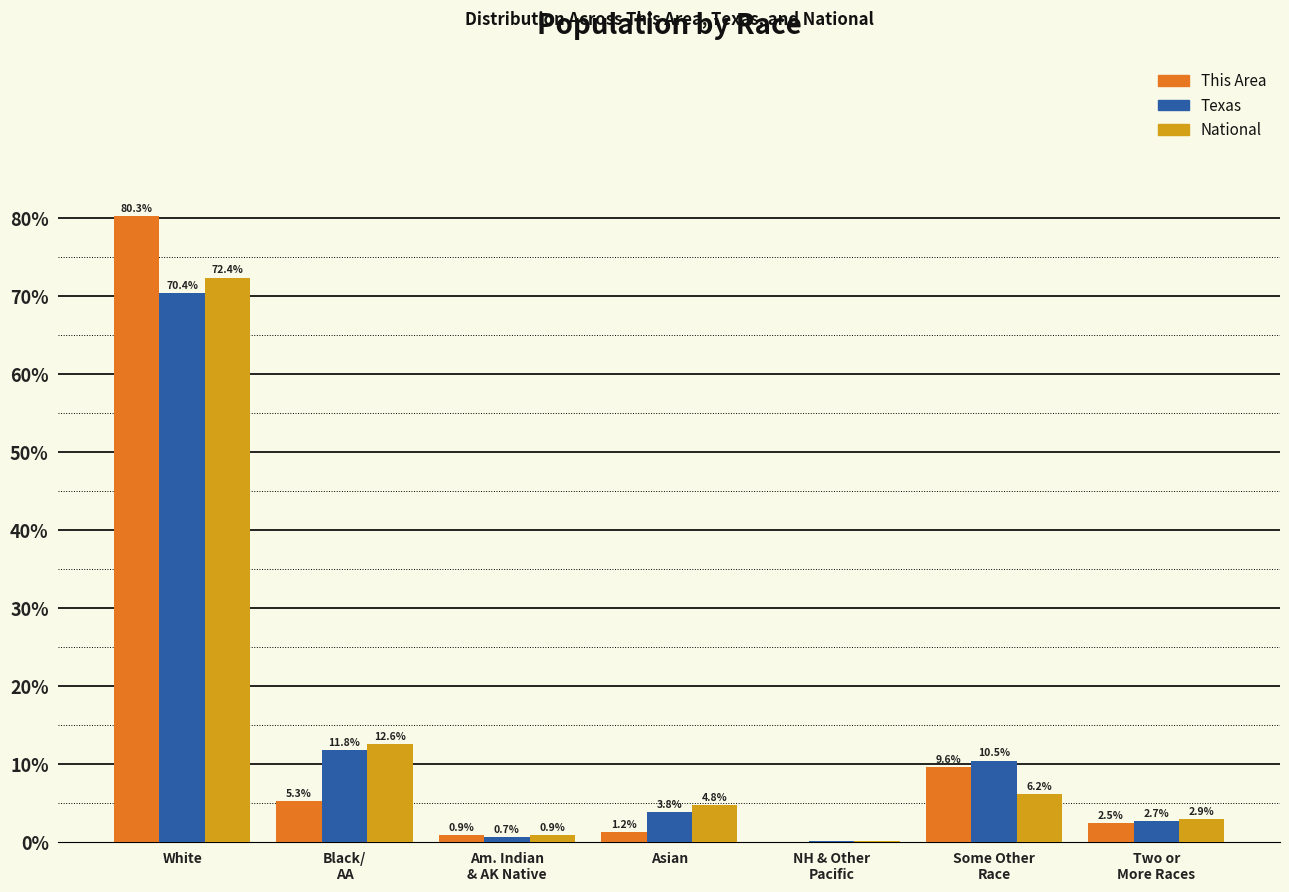

What is the sum of all Texas values?

100.0